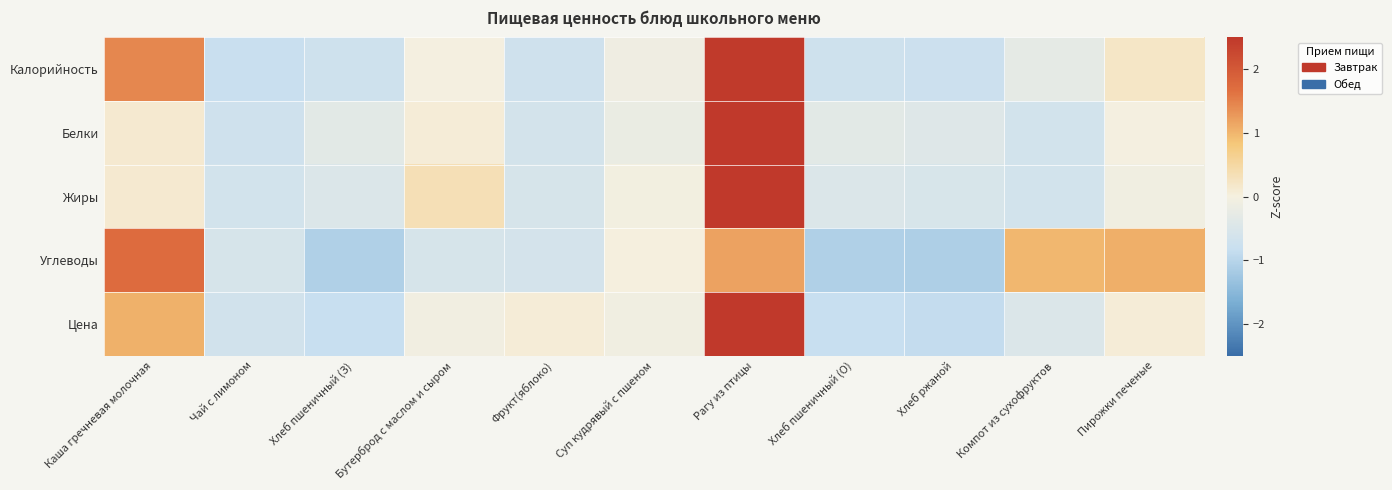

What is the spread (max minus min) of values at Бутерброд с маслом и сыром?

0.9